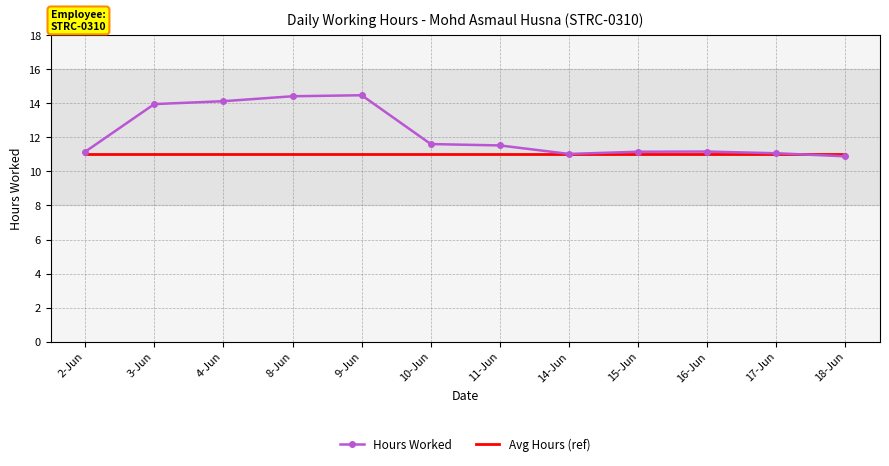

Which series has the largest total across all categories?

Hours Worked